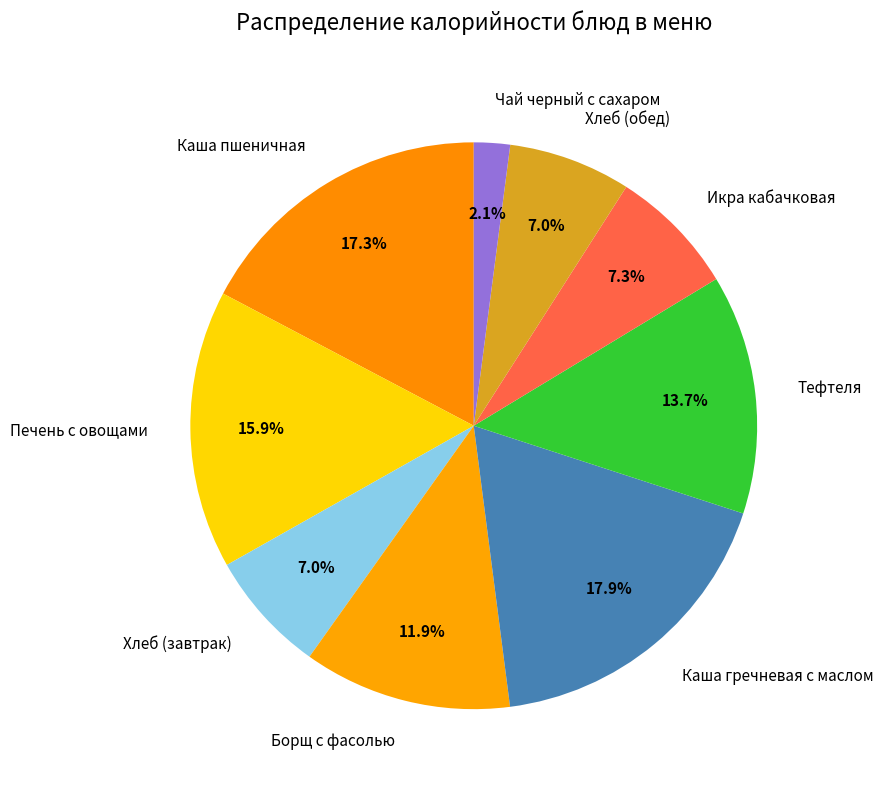

Which slice is the largest?

Каша гречневая с маслом